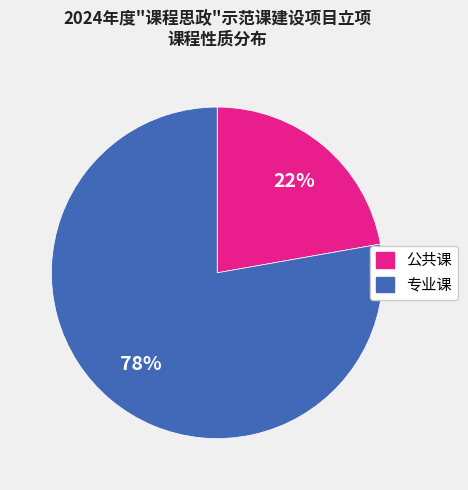

Is it true that 公共课 is 15% of the pie?

False